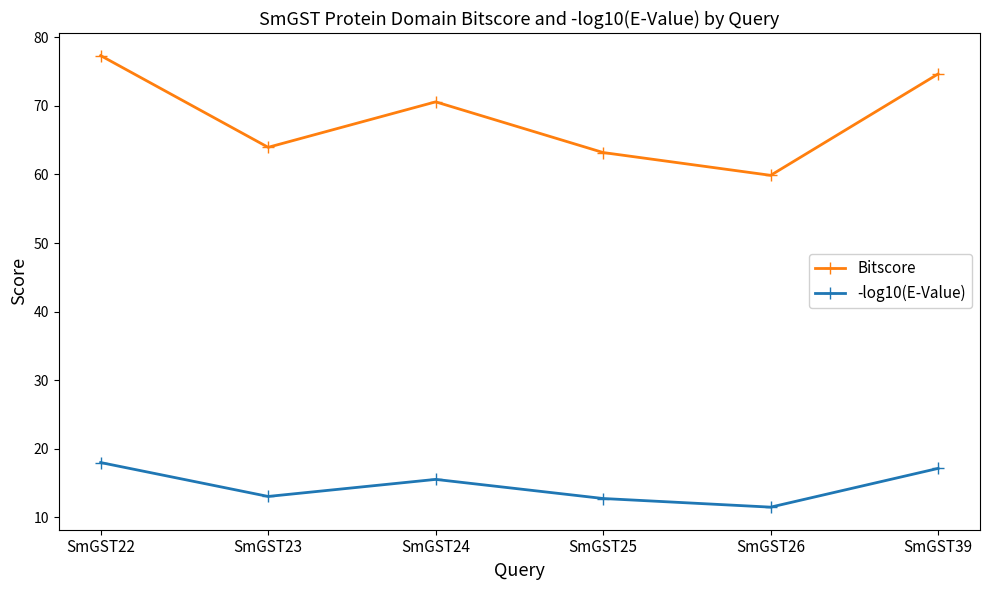

List the series in order of their peak value, lowest first.

-log10(E-Value), Bitscore